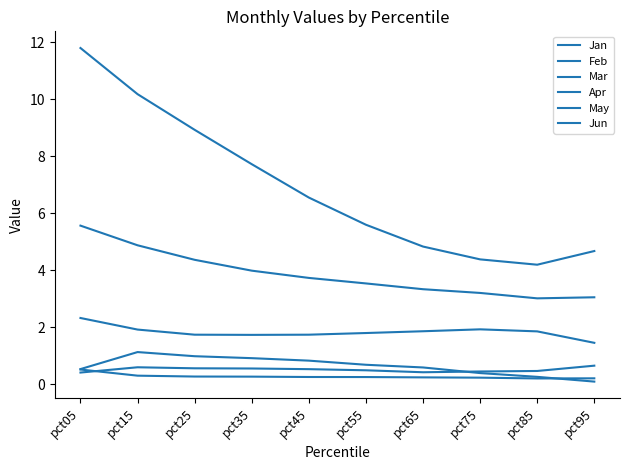

How many lines are shown in the chart?

6